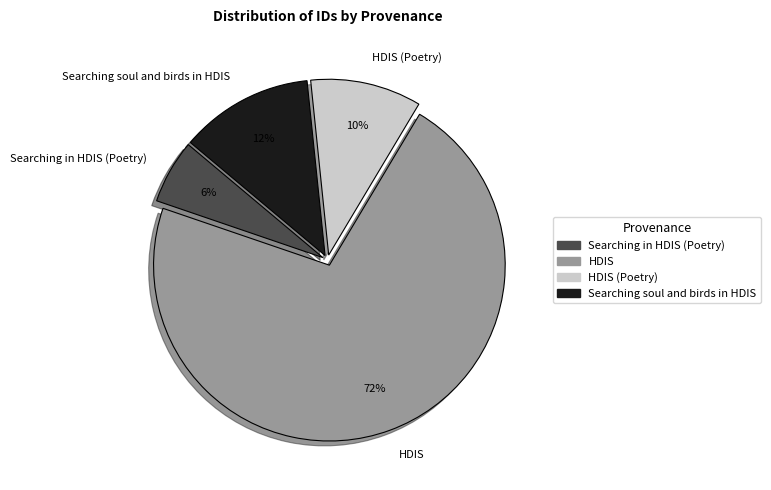

To the nearest percent, what is the average slice percentage?

25%